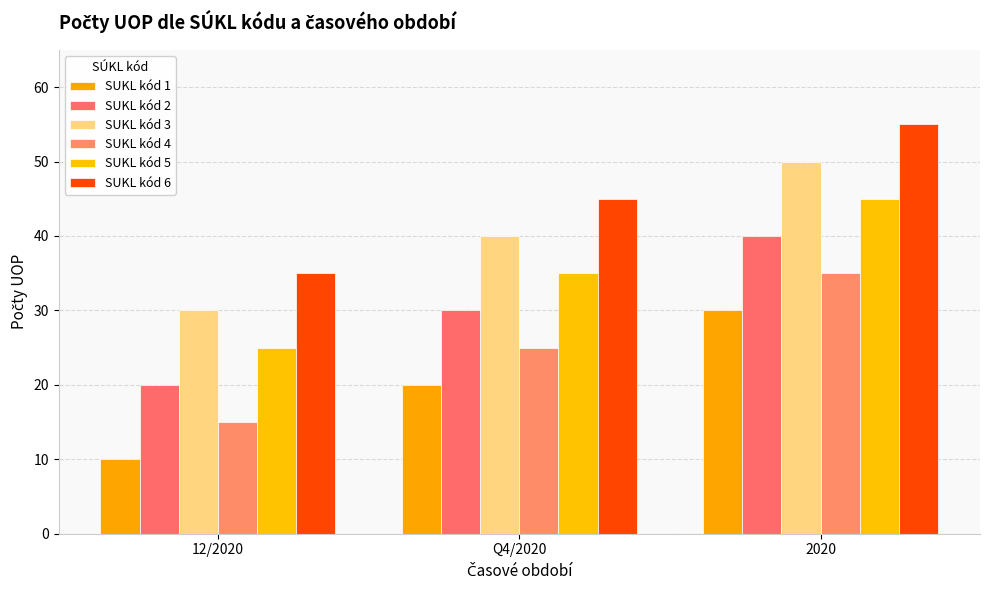

What is the difference between the second highest and minimum values in the SUKL kód 2 series?

10